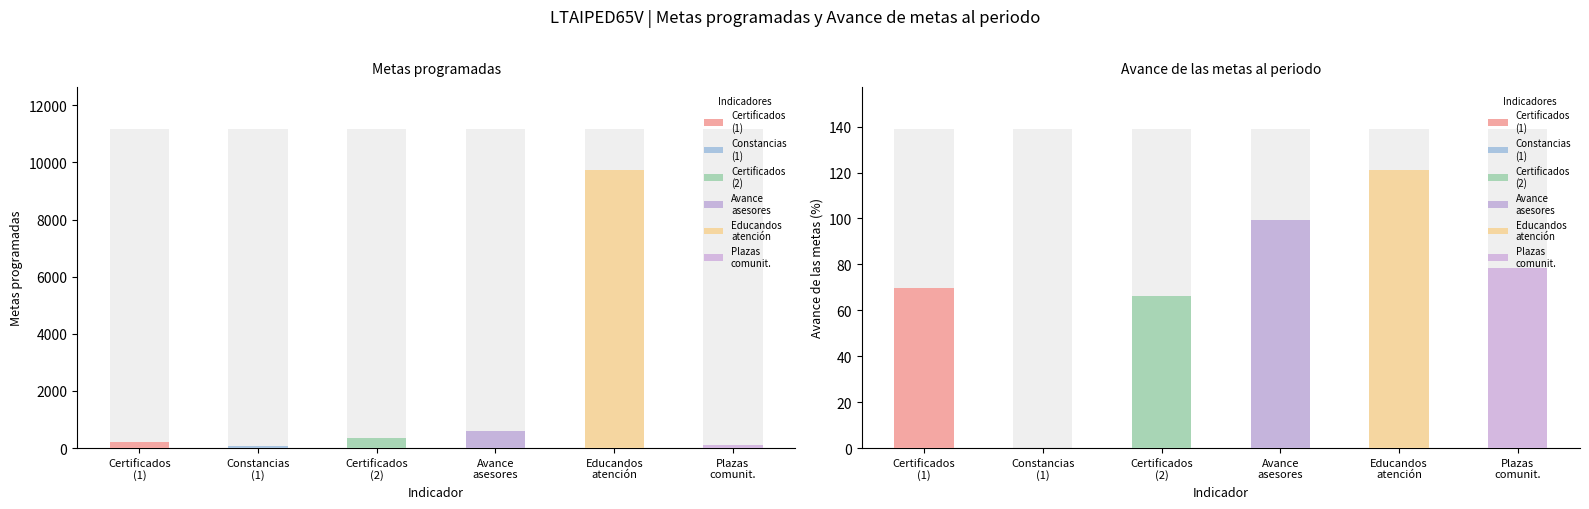

The value at Avance
asesores is 922. True or false?

False